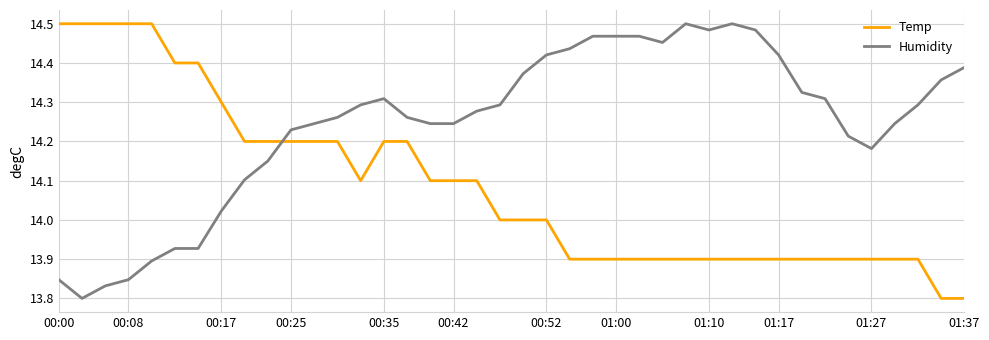

Count the number of categories in the chart.

40